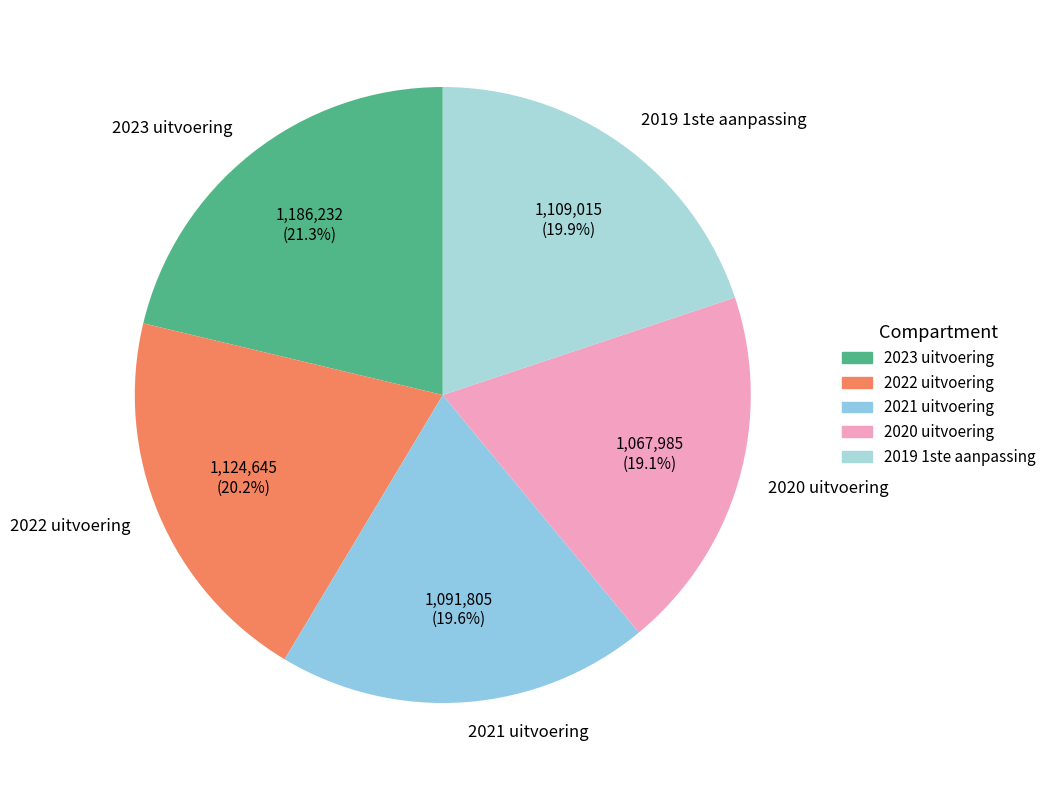

What percentage is NOT represented by 2023 uitvoering?

78.7%